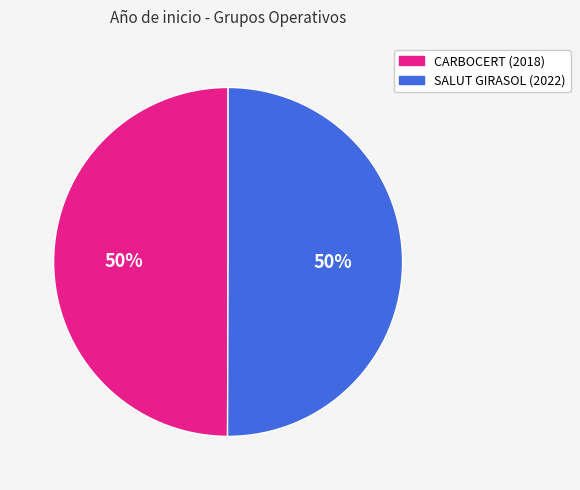

To the nearest percent, what is the combined percentage of CARBOCERT (2018) and SALUT GIRASOL (2022)?

100%